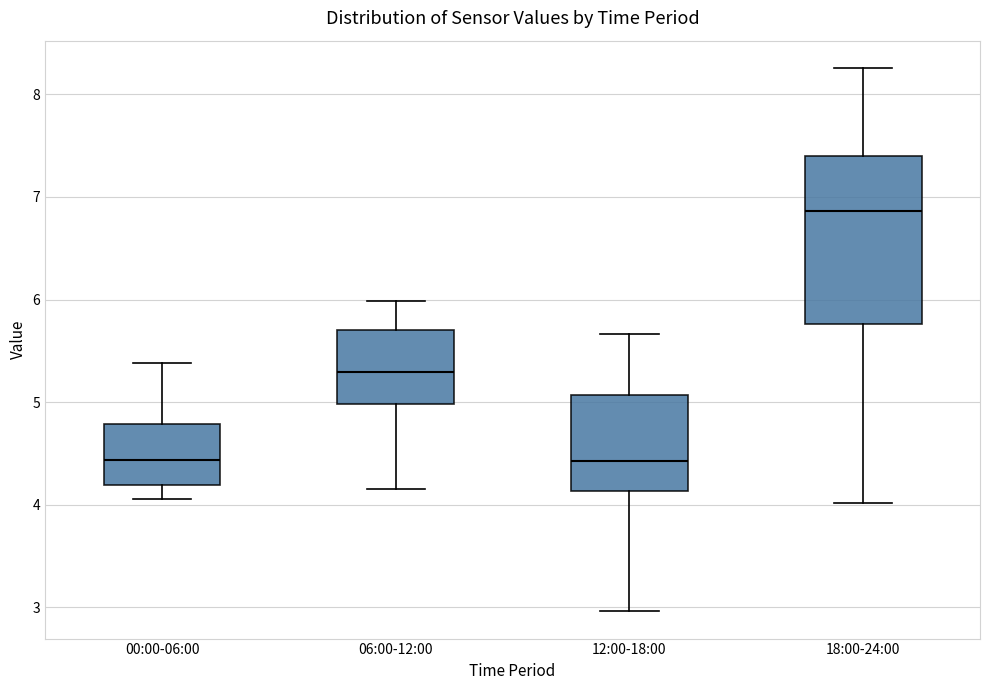

Comparing the boxes themselves (not the whiskers), which one is the tallest?

18:00-24:00